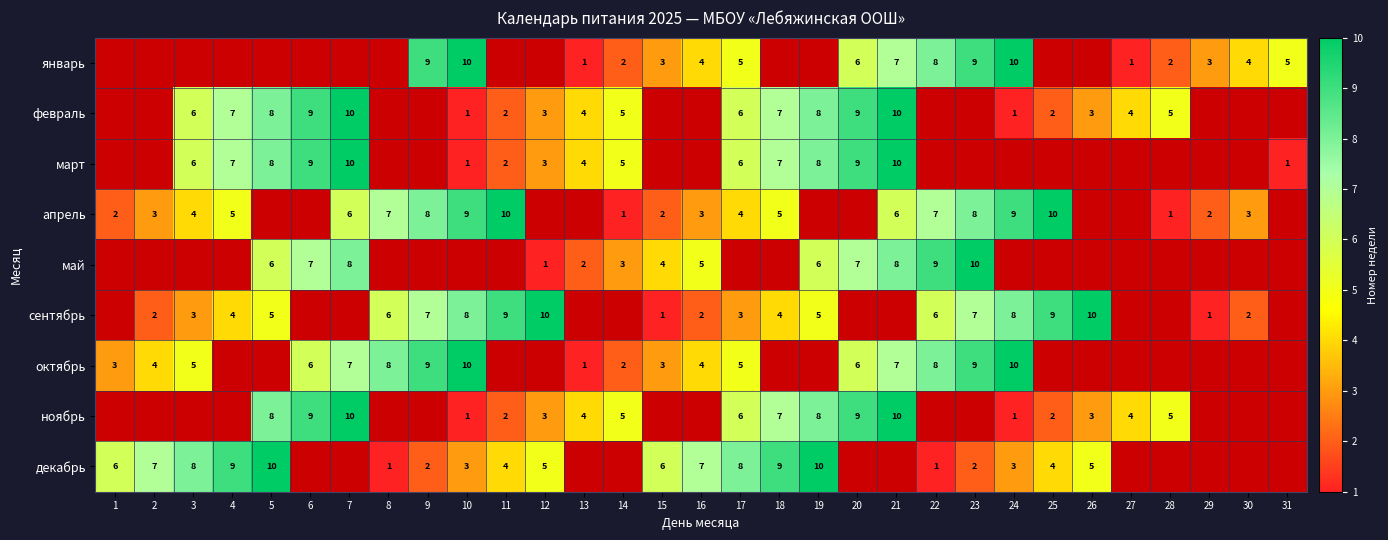

What is the difference between the февраль values at 19 and 13?

4